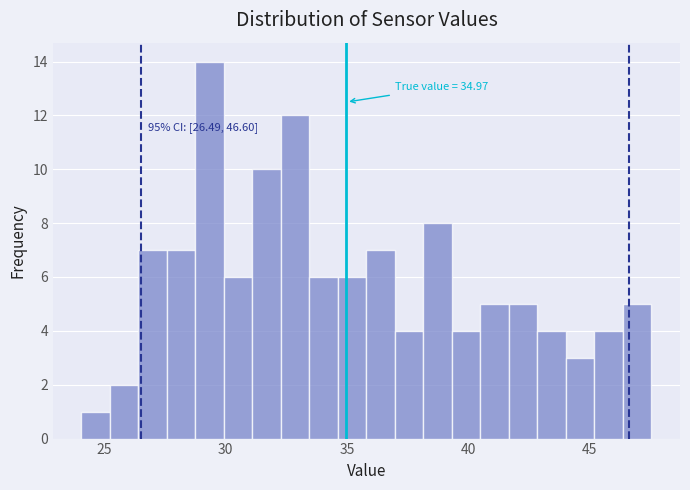

Around what value on the x-axis is the tallest bar? Give the approximate position of its centre, as read against the axis.

29.5